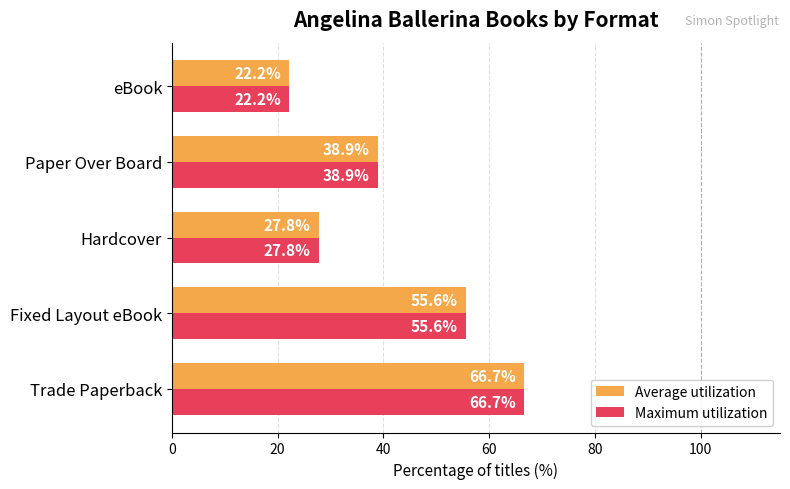

What is the minimum value shown in the chart?

22.2